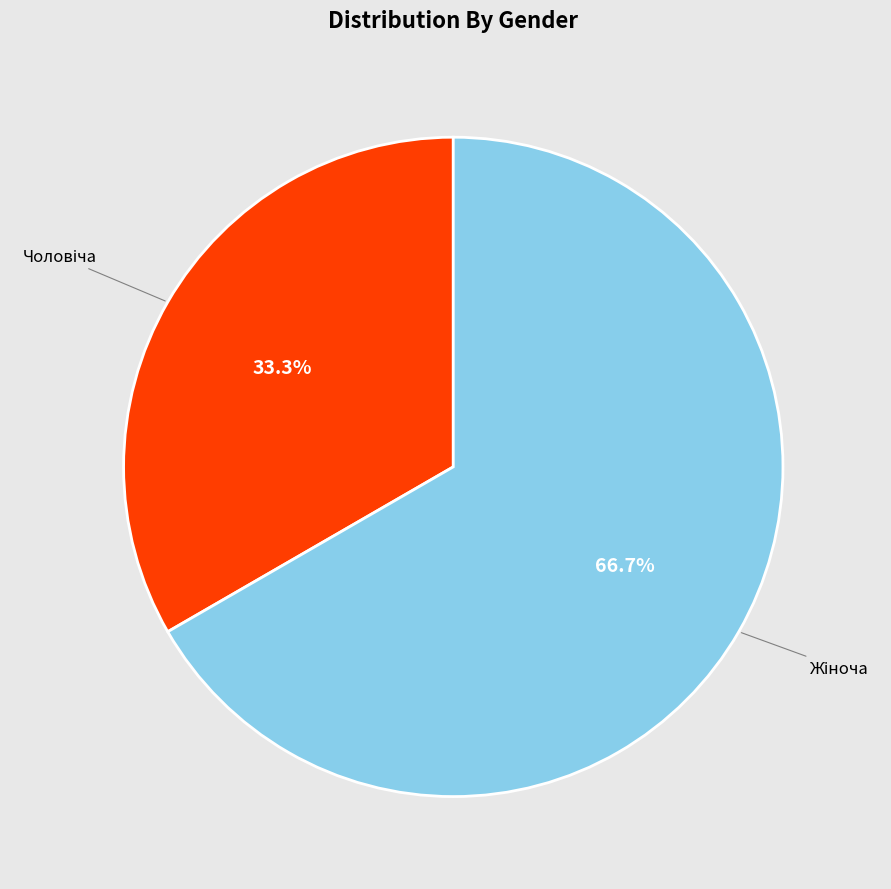

Does any single category account for the majority?

Yes